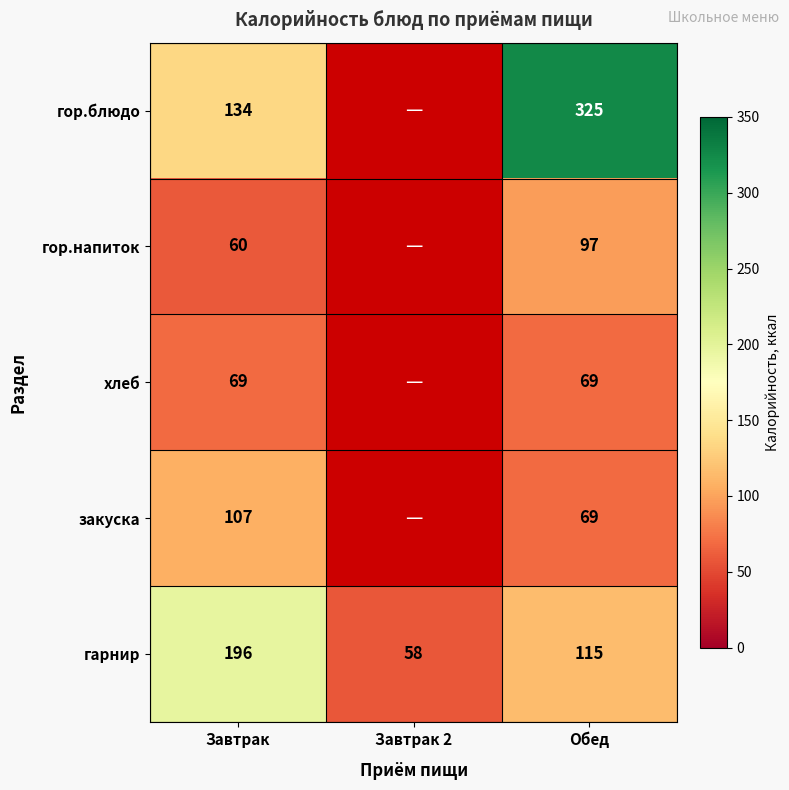

What is the total value across all series at Обед?

675